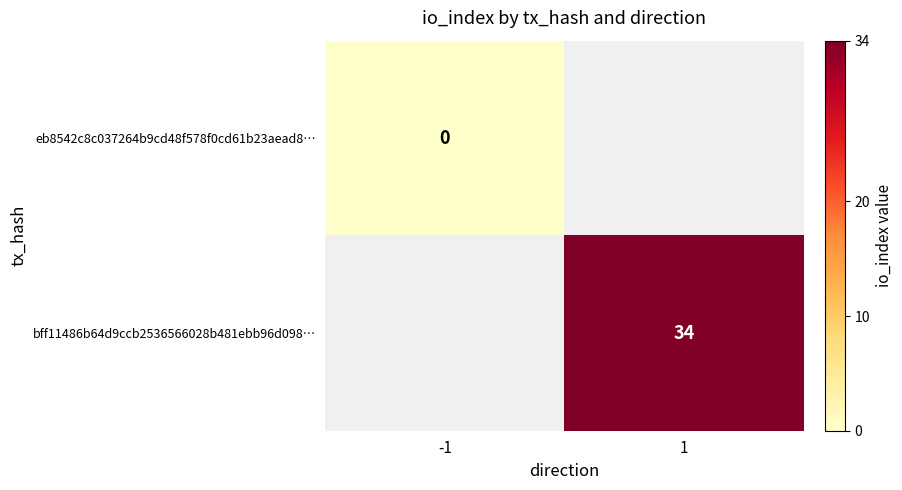

The value of bff11486b64d9ccb2536566028b481ebb96d098… at 1 is 34. True or false?

True